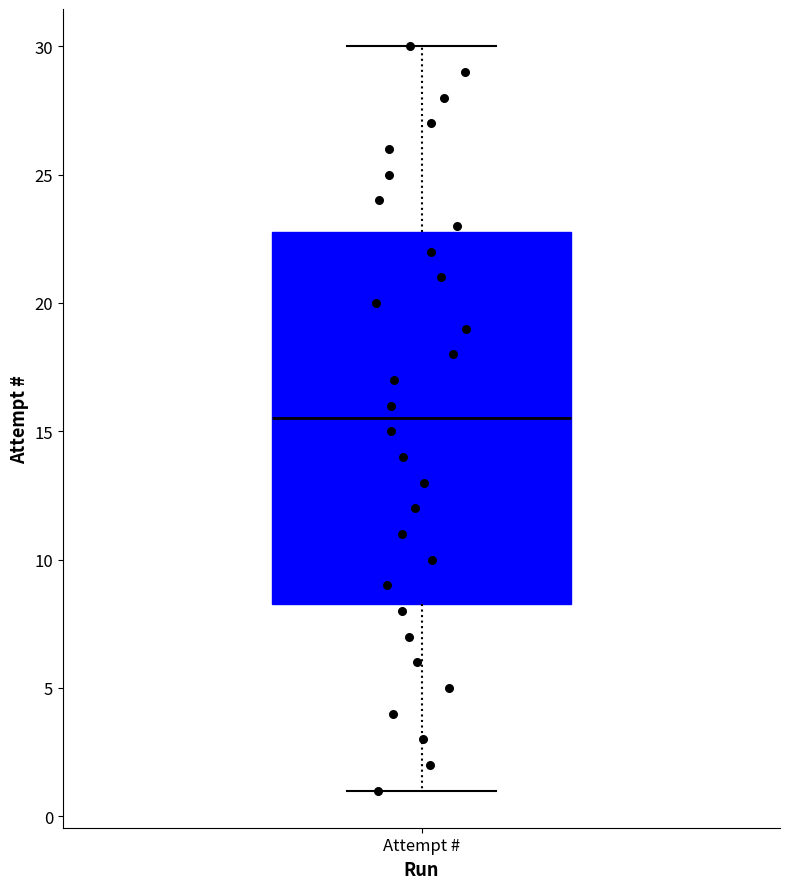

Read this box plot against the y-axis: the position of the median line, the range covered by the box, and the ends of both whiskers. The values are not printed on the chart, so give them approximately, as read against the axis.

median 15.5, box 8.5 to 23.0, whiskers 1.0 to 30.0